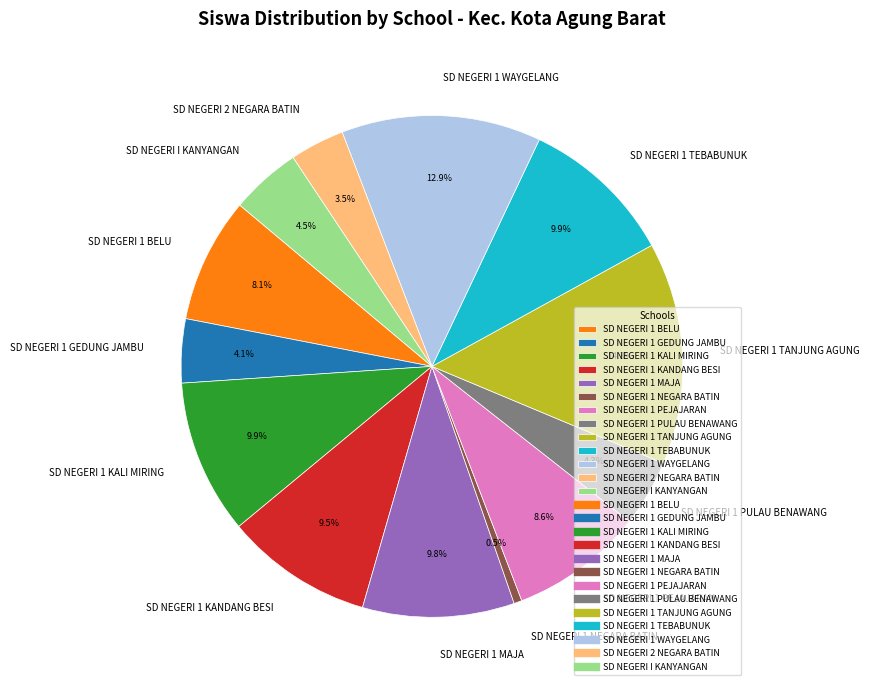

Combined, do SD NEGERI 1 PULAU BENAWANG and SD NEGERI 1 NEGARA BATIN account for over 50%?

No